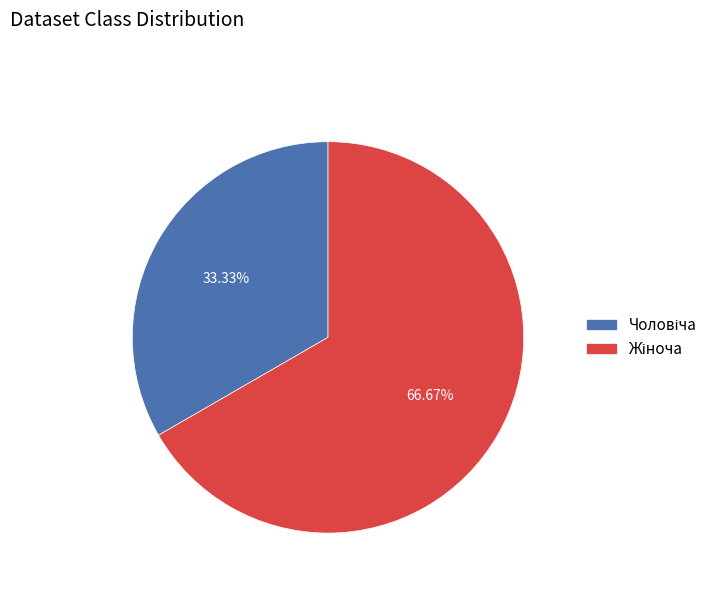

Does any single category account for the majority?

Yes